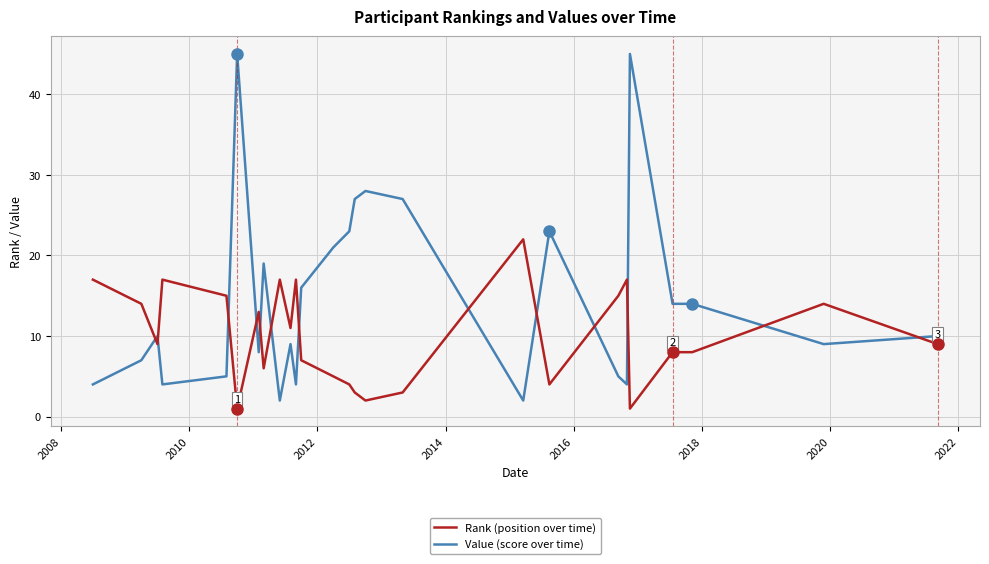

Does the chart have visible grid lines?

Yes